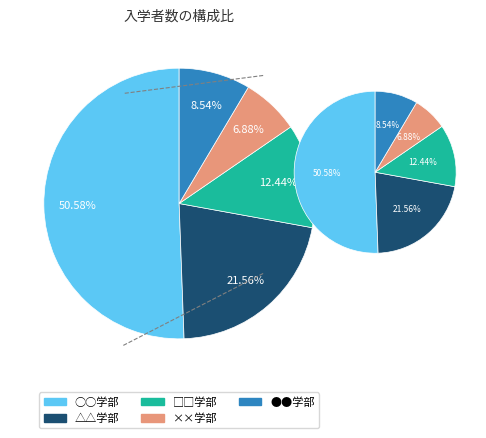

To the nearest percent, what is the difference between the △△学部 and □□学部 slice percentages?

9%